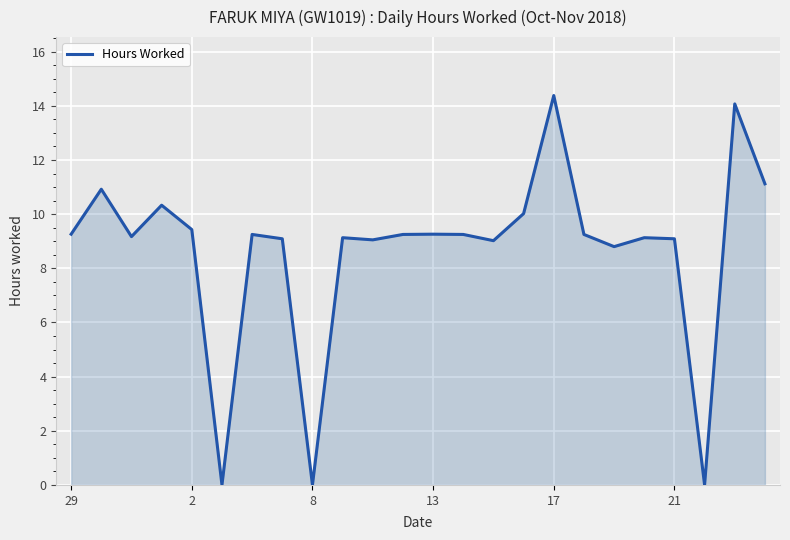

What is the difference between the maximum and minimum values?

14.4